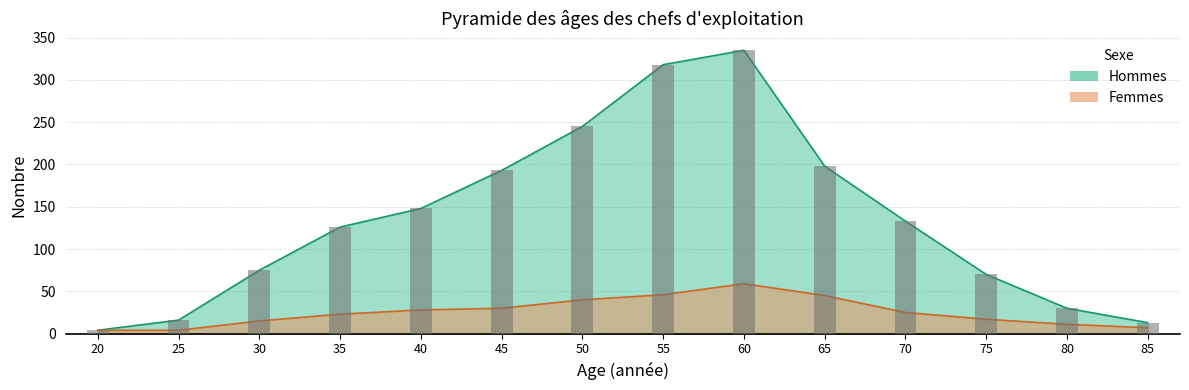

Are the bars grouped side by side (vs. stacked)?

Yes